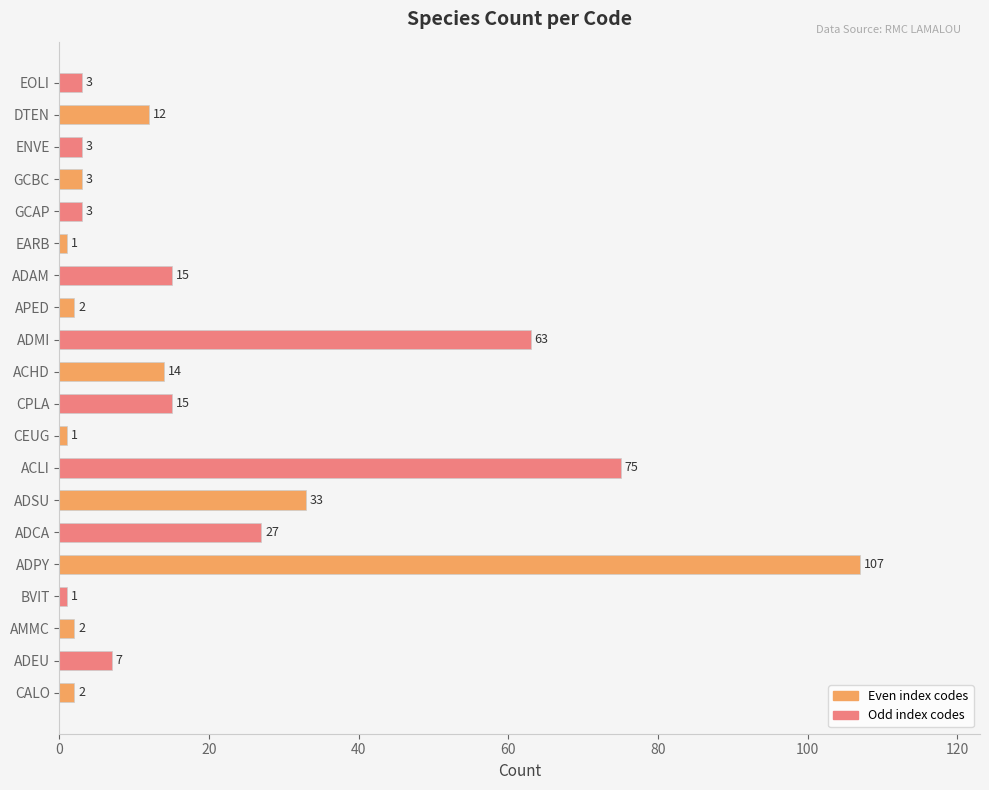

Approximately how many times larger is the value at ADSU compared to EOLI?

11.0